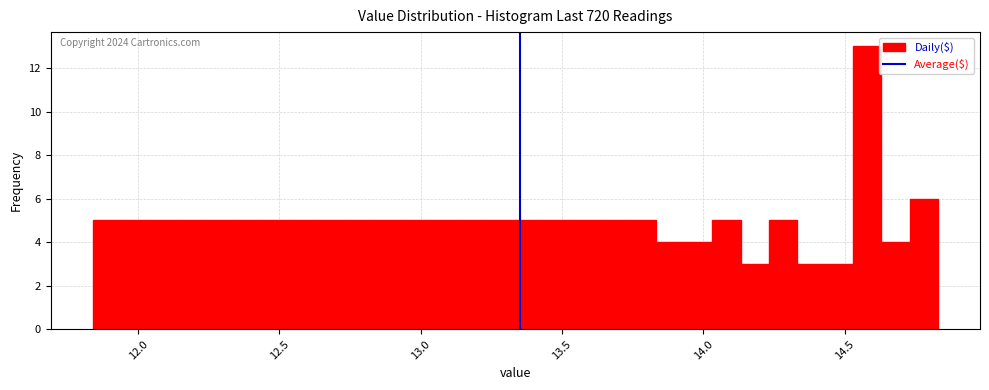

Read against the x-axis, roughly where is the centre of the tallest bar?

14.60